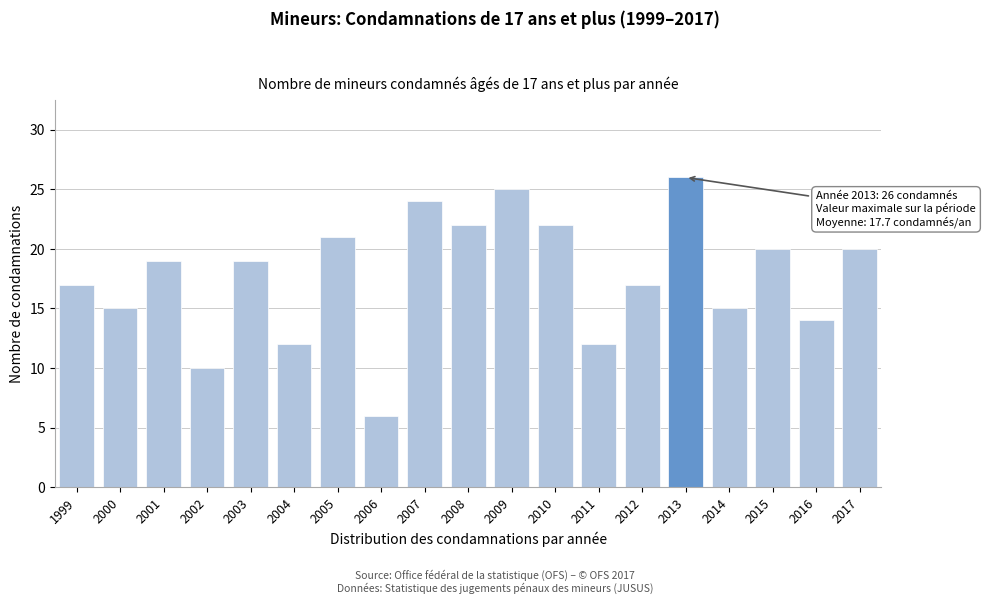

Reading left to right, what are all the values shown in this chart?

17	15	19	10	19	12	21	6	24	22	25	22	12	17	26	15	20	14	20